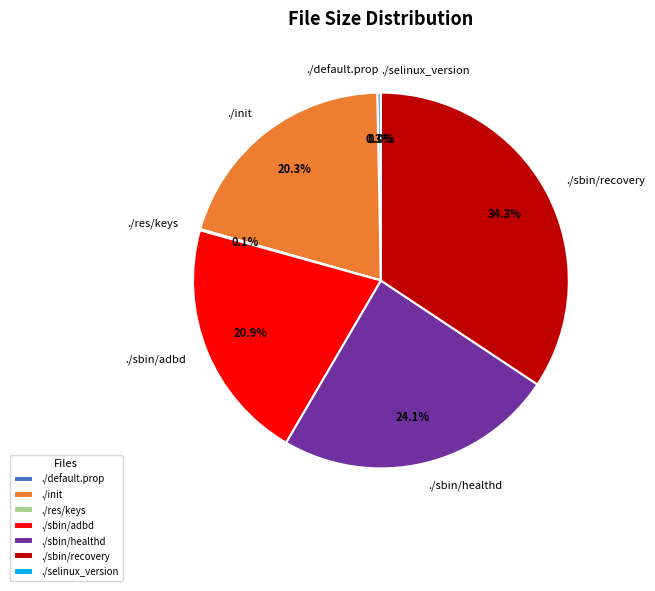

Which has a higher value, ./init or ./sbin/healthd?

./sbin/healthd